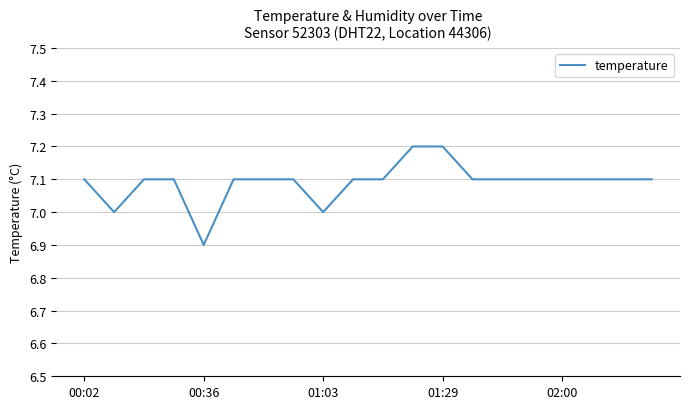

What is the smallest value displayed?

6.9